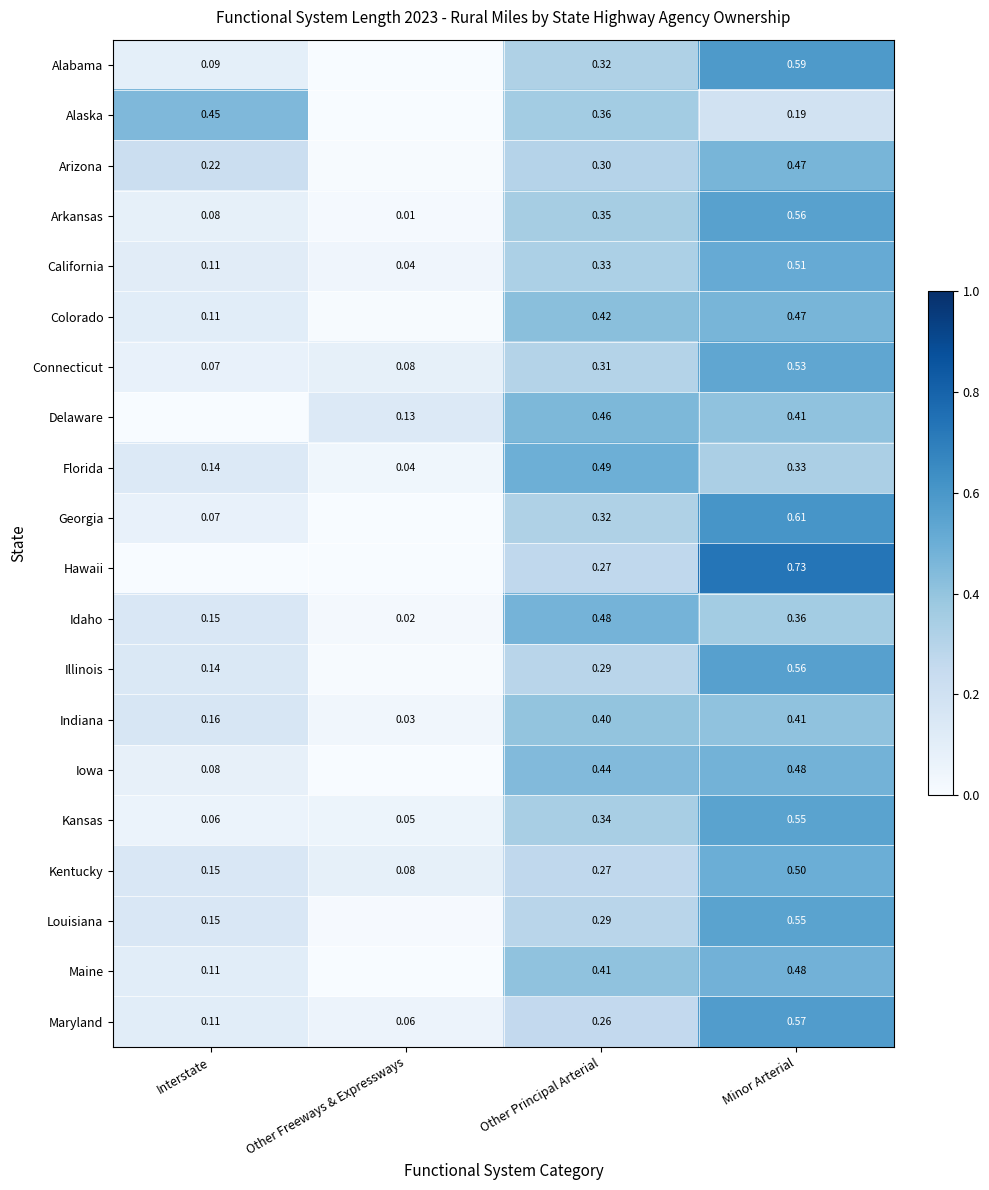

What is the sum of all Arkansas values?

1.0